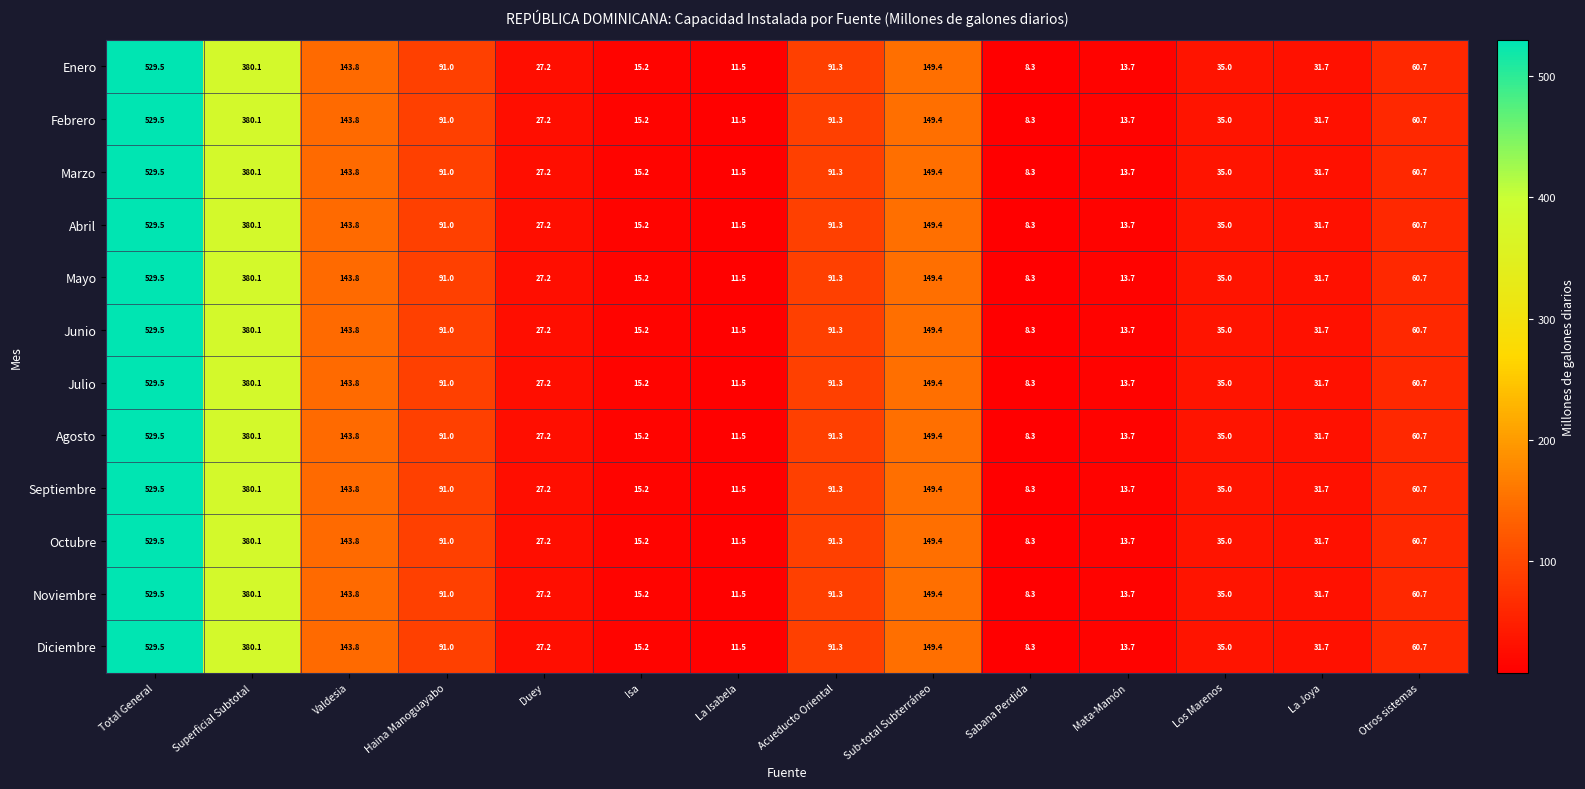

At which label does Enero reach its minimum?

Sabana Perdida